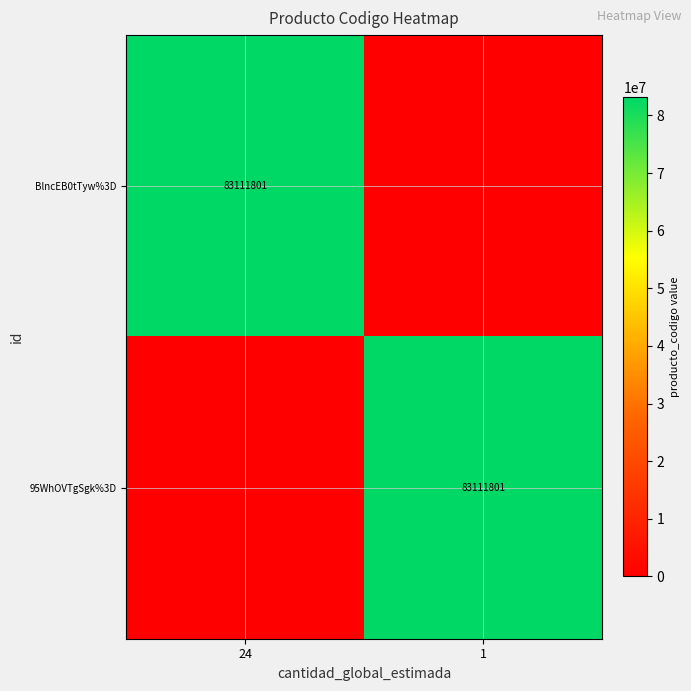

What is the maximum value shown in the chart?

83111801